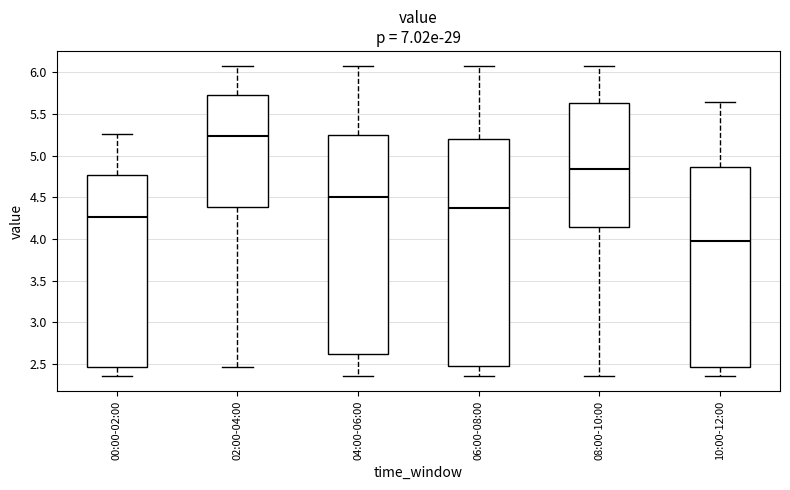

Which box has the highest median line?

02:00-04:00